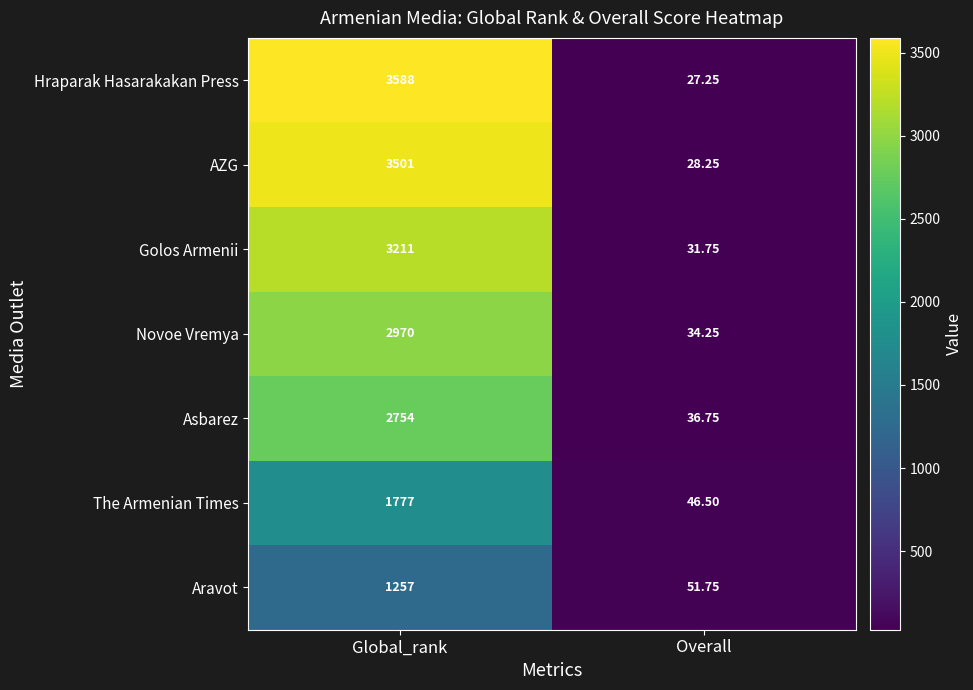

Which series has the widest spread of values?

Hraparak Hasarakakan Press